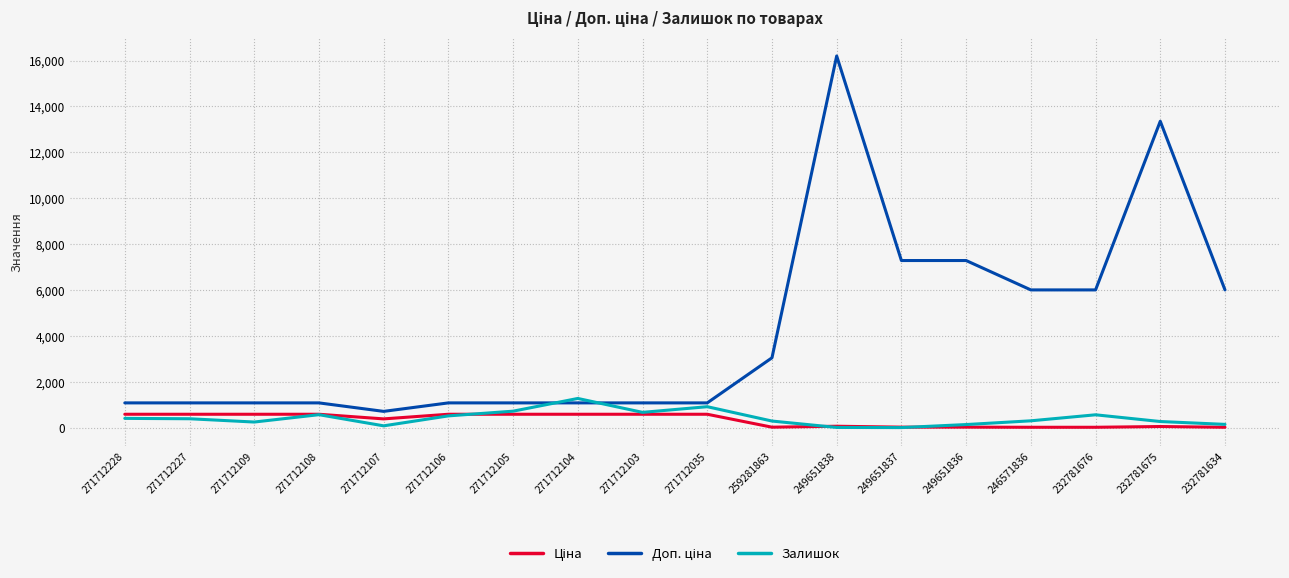

What is the difference between the highest and lowest values at 271712228?

674.8